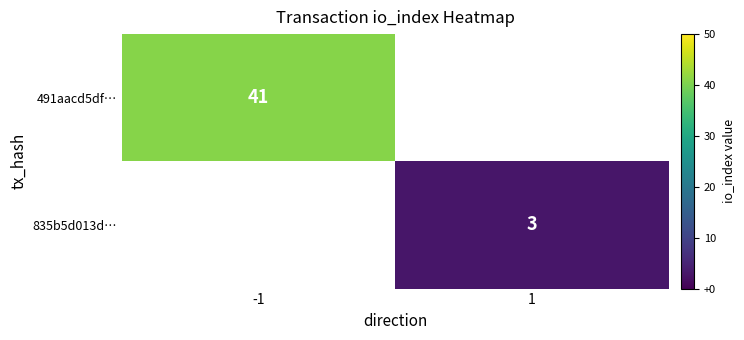

The value of 835b5d013d… at 1 is 3. True or false?

True